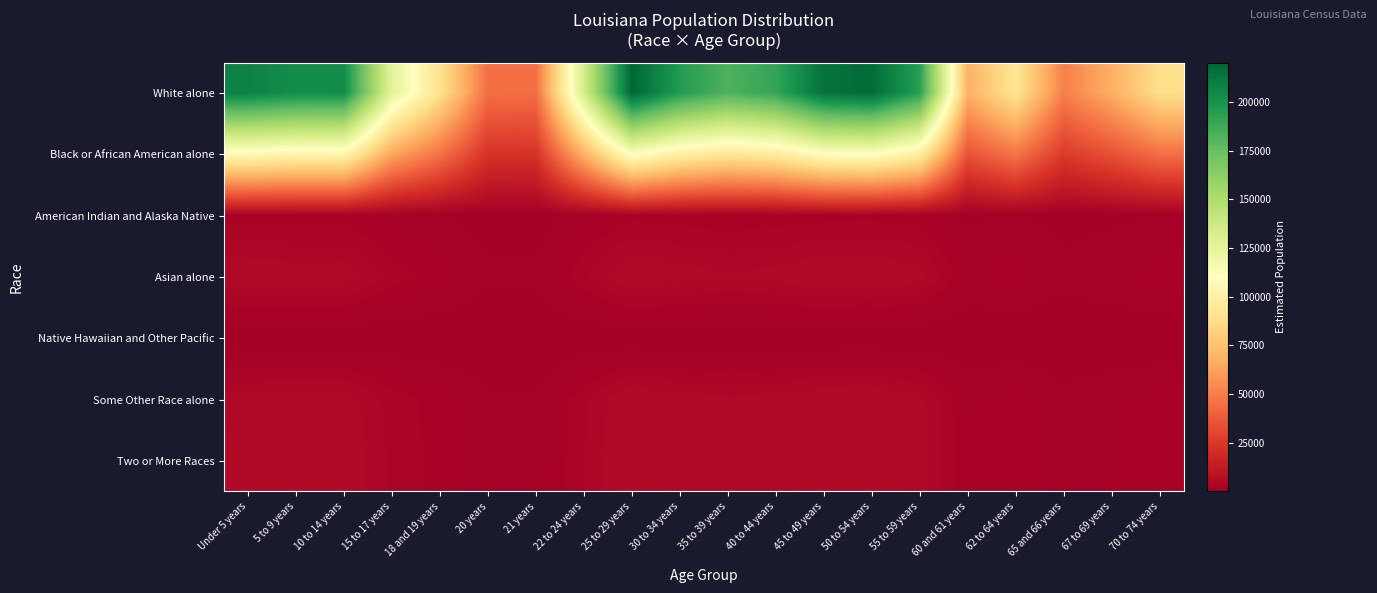

Reading left to right, list all the values displayed in this chart.

White alone: Under 5 years=207883.3	5 to 9 years=202658.8	10 to 14 years=202972.4	15 to 17 years=126053.7	18 and 19 years=90111.0	20 years=45148.1	21 years=44825.3	22 to 24 years=133818.4	25 to 29 years=220230.3	30 to 34 years=195478.9	35 to 39 years=182891.2	40 to 44 years=190591.7	45 to 49 years=215018.3	50 to 54 years=217851.5	55 to 59 years=193533.4	60 and 61 years=68589.1	62 to 64 years=92152.4	65 and 66 years=50712.7	67 to 69 years=67276.0	70 to 74 years=88395.7
Black or African American alone: Under 5 years=106455.7	5 to 9 years=103780.3	10 to 14 years=103940.9	15 to 17 years=64551.3	18 and 19 years=46145.3	20 years=23120.1	21 years=22954.8	22 to 24 years=68527.5	25 to 29 years=112778.5	30 to 34 years=100103.5	35 to 39 years=93657.4	40 to 44 years=97600.8	45 to 49 years=110109.5	50 to 54 years=111560.4	55 to 59 years=99107.2	60 and 61 years=35124.0	62 to 64 years=47190.7	65 and 66 years=25969.6	67 to 69 years=34451.6	70 to 74 years=45266.9
American Indian and Alaska Native: Under 5 years=2241.3	5 to 9 years=2185.0	10 to 14 years=2188.4	15 to 17 years=1359.1	18 and 19 years=971.6	20 years=486.8	21 years=483.3	22 to 24 years=1442.8	25 to 29 years=2374.5	30 to 34 years=2107.6	35 to 39 years=1971.9	40 to 44 years=2054.9	45 to 49 years=2318.3	50 to 54 years=2348.8	55 to 59 years=2086.6	60 and 61 years=739.5	62 to 64 years=993.6	65 and 66 years=546.8	67 to 69 years=725.4	70 to 74 years=953.1
Asian alone: Under 5 years=5140.4	5 to 9 years=5011.3	10 to 14 years=5019.0	15 to 17 years=3117.0	18 and 19 years=2228.2	20 years=1116.4	21 years=1108.4	22 to 24 years=3309.0	25 to 29 years=5445.7	30 to 34 years=4833.7	35 to 39 years=4522.4	40 to 44 years=4712.9	45 to 49 years=5316.9	50 to 54 years=5386.9	55 to 59 years=4785.6	60 and 61 years=1696.0	62 to 64 years=2278.7	65 and 66 years=1254.0	67 to 69 years=1663.6	70 to 74 years=2185.8
Native Hawaiian and Other Pacific: Under 5 years=143.9	5 to 9 years=140.3	10 to 14 years=140.5	15 to 17 years=87.2	18 and 19 years=62.4	20 years=31.2	21 years=31.0	22 to 24 years=92.6	25 to 29 years=152.4	30 to 34 years=135.3	35 to 39 years=126.6	40 to 44 years=131.9	45 to 49 years=148.8	50 to 54 years=150.8	55 to 59 years=133.9	60 and 61 years=47.5	62 to 64 years=63.8	65 and 66 years=35.1	67 to 69 years=46.6	70 to 74 years=61.2
Some Other Race alone: Under 5 years=5074.1	5 to 9 years=4946.6	10 to 14 years=4954.2	15 to 17 years=3076.8	18 and 19 years=2199.5	20 years=1102.0	21 years=1094.1	22 to 24 years=3266.3	25 to 29 years=5375.5	30 to 34 years=4771.3	35 to 39 years=4464.1	40 to 44 years=4652.0	45 to 49 years=5248.3	50 to 54 years=5317.4	55 to 59 years=4723.8	60 and 61 years=1674.2	62 to 64 years=2249.3	65 and 66 years=1237.8	67 to 69 years=1642.1	70 to 74 years=2157.6
Two or More Races: Under 5 years=5342.1	5 to 9 years=5207.8	10 to 14 years=5215.9	15 to 17 years=3239.3	18 and 19 years=2315.6	20 years=1160.2	21 years=1151.9	22 to 24 years=3438.8	25 to 29 years=5659.4	30 to 34 years=5023.3	35 to 39 years=4699.8	40 to 44 years=4897.7	45 to 49 years=5525.4	50 to 54 years=5598.2	55 to 59 years=4973.3	60 and 61 years=1762.6	62 to 64 years=2368.1	65 and 66 years=1303.2	67 to 69 years=1728.8	70 to 74 years=2271.5